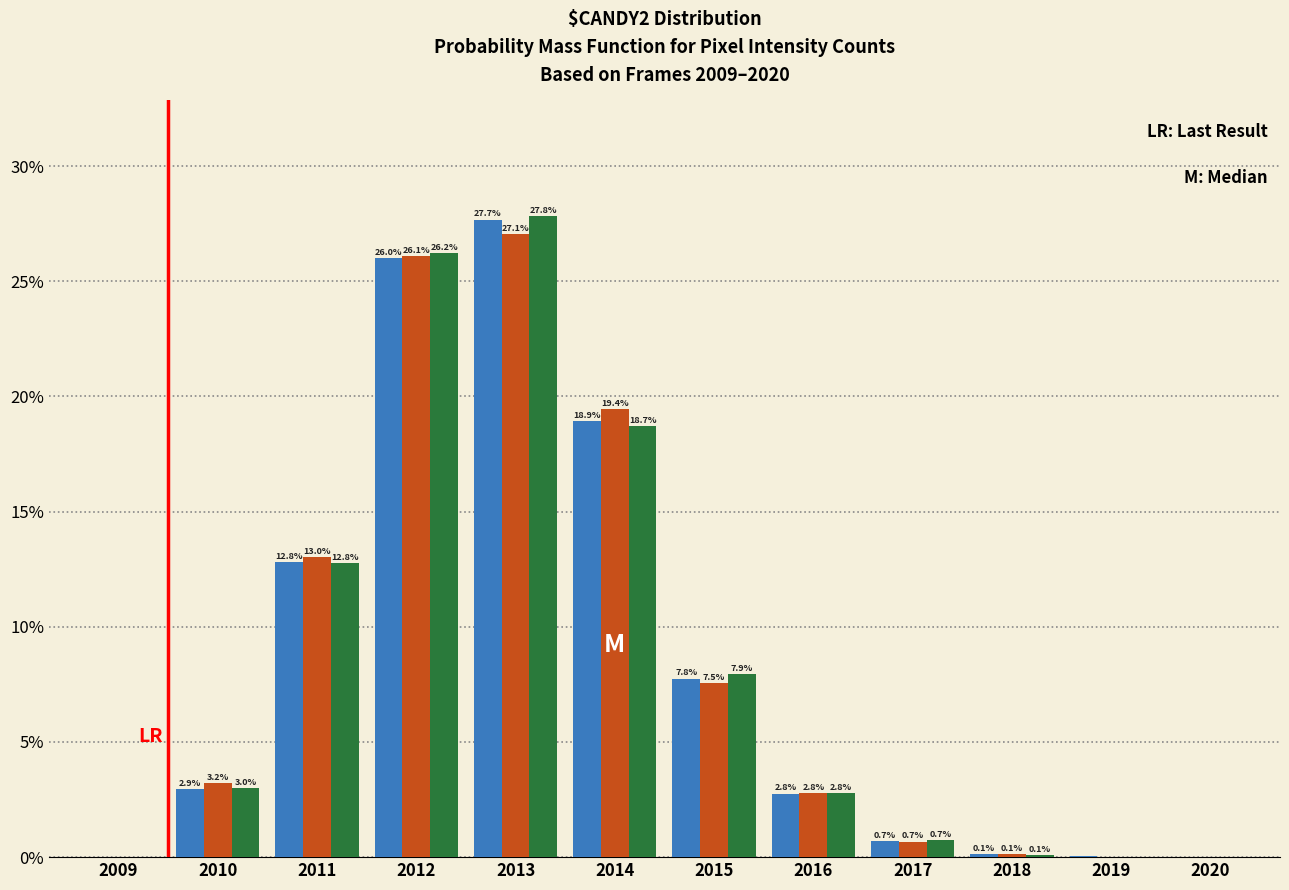

What is the greatest value displayed?

27.8